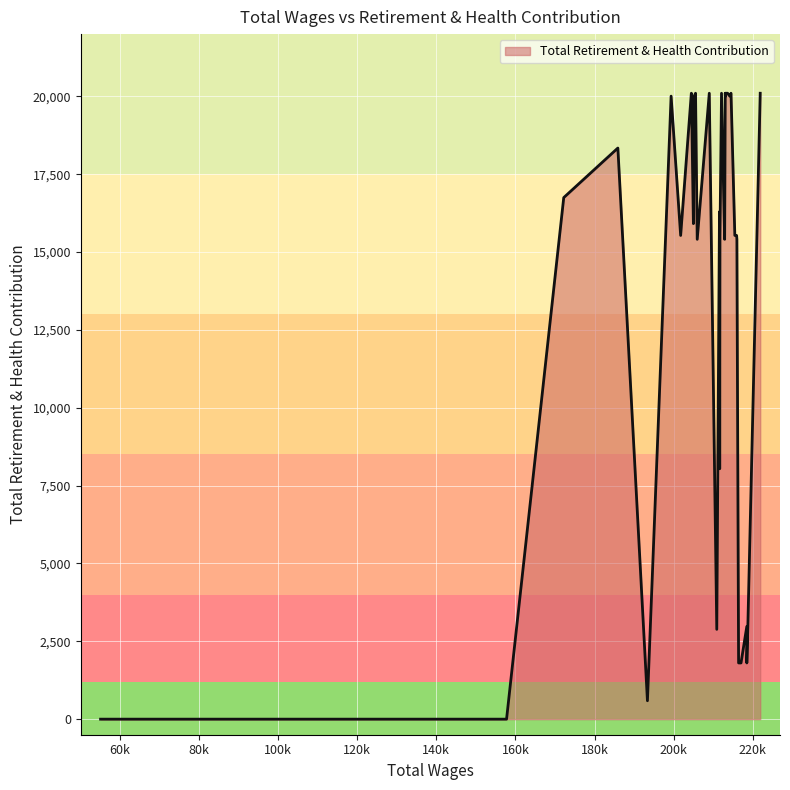

The chart shows a value of 20101 at 204455.0. True or false?

True